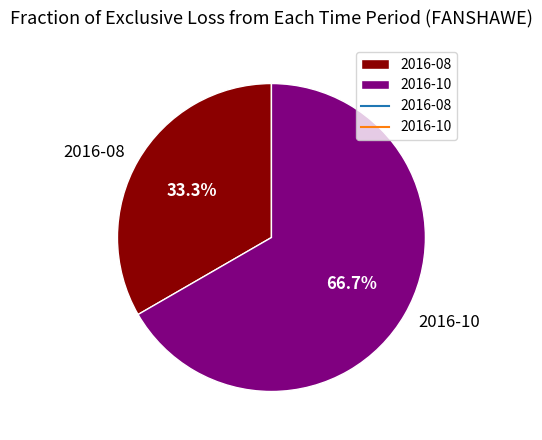

Which has a higher value, 2016-08 or 2016-10?

2016-10